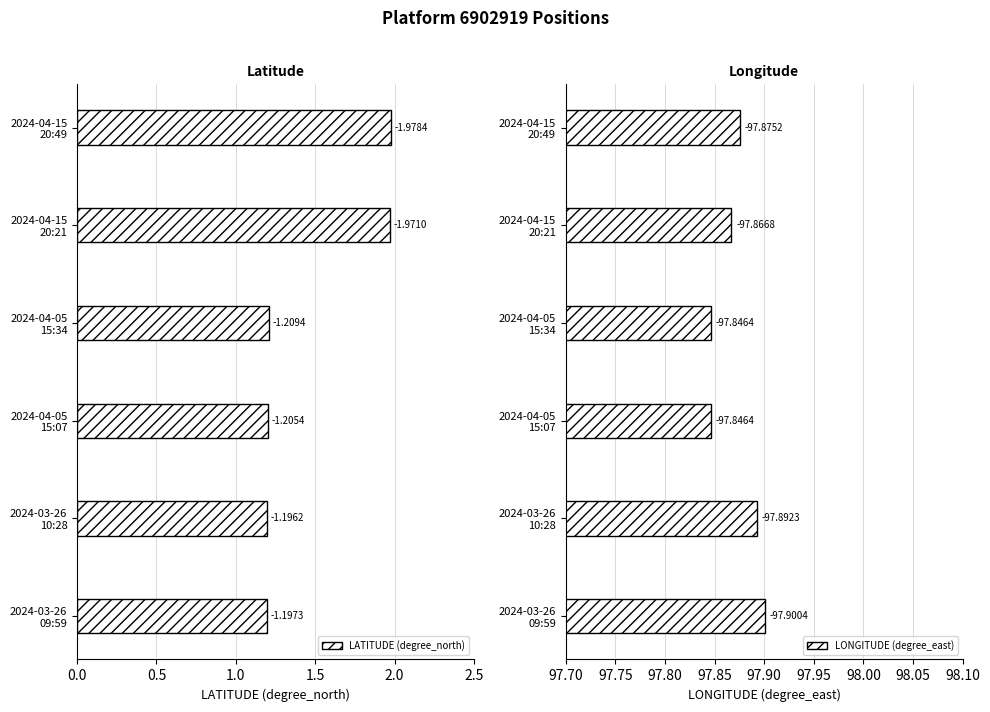

Rank the series at 2024-04-05 15:07 from lowest to highest value.

LATITUDE (degree_north), LONGITUDE (degree_east)